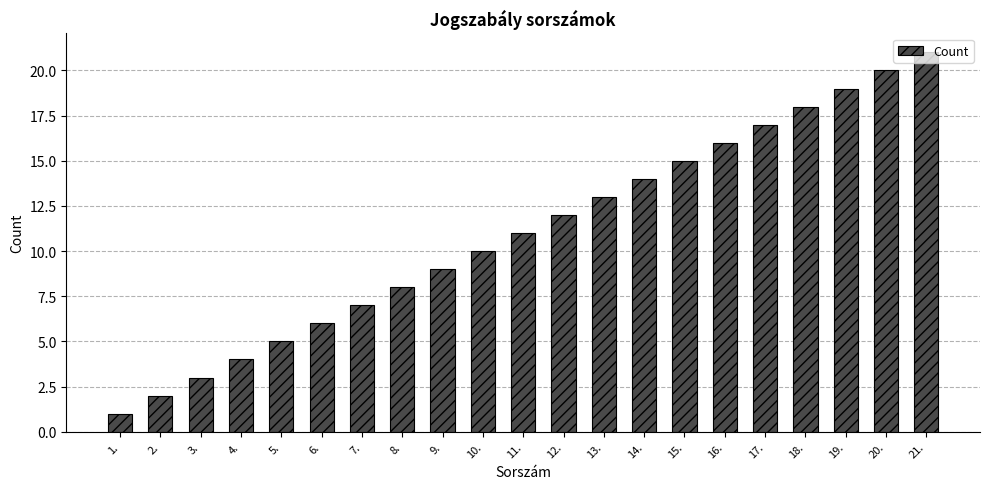

Is it true that the value at 8. is 2?

False